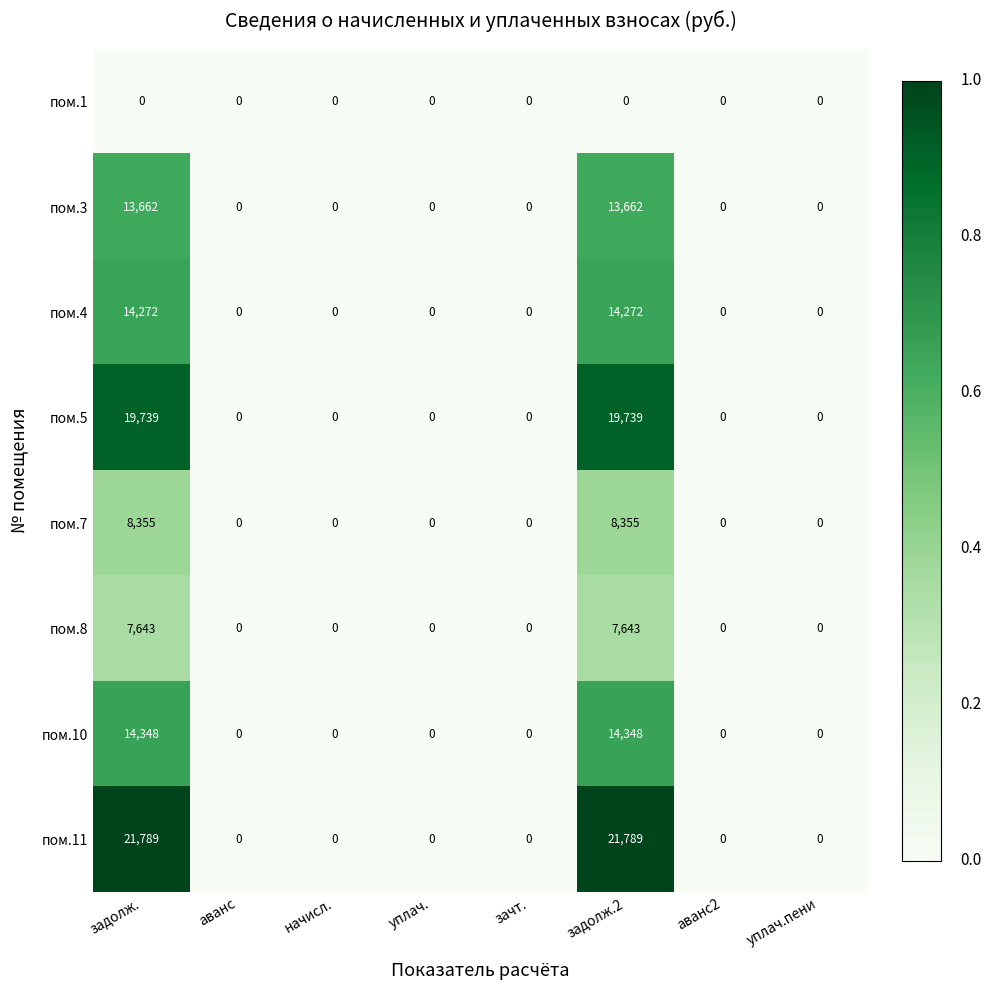

Count the пом.11 values in the range 0 to 21789.

8